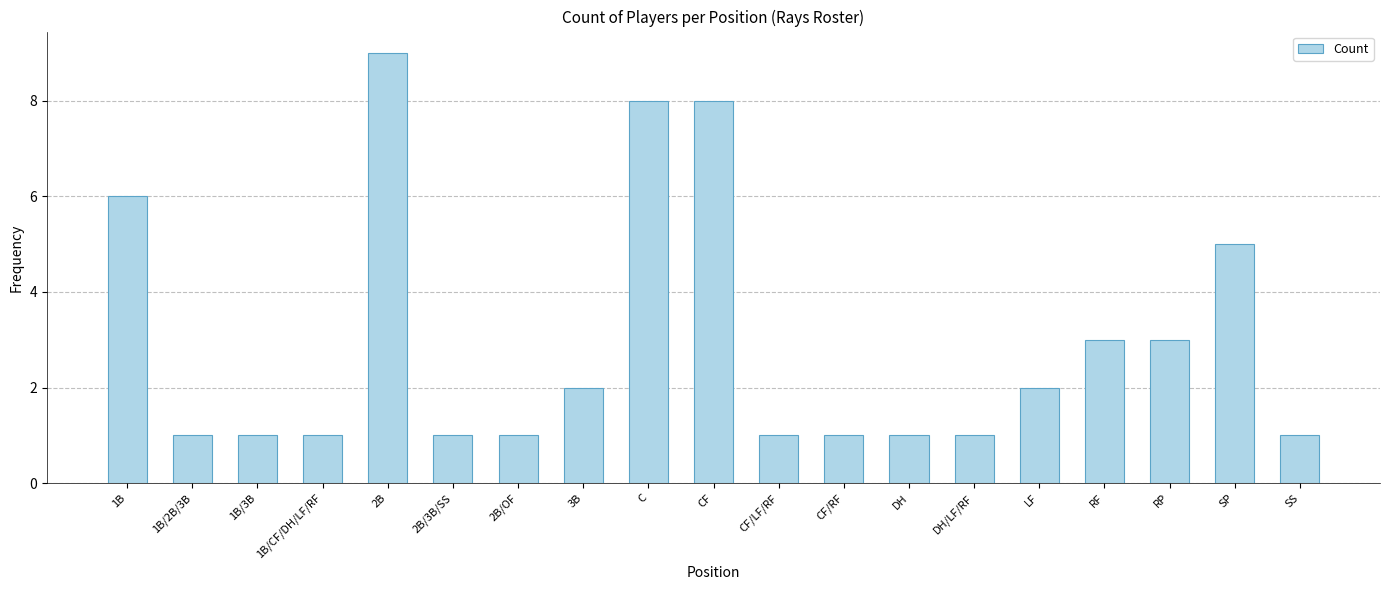

Where is the data nearest to the value 5?

SP